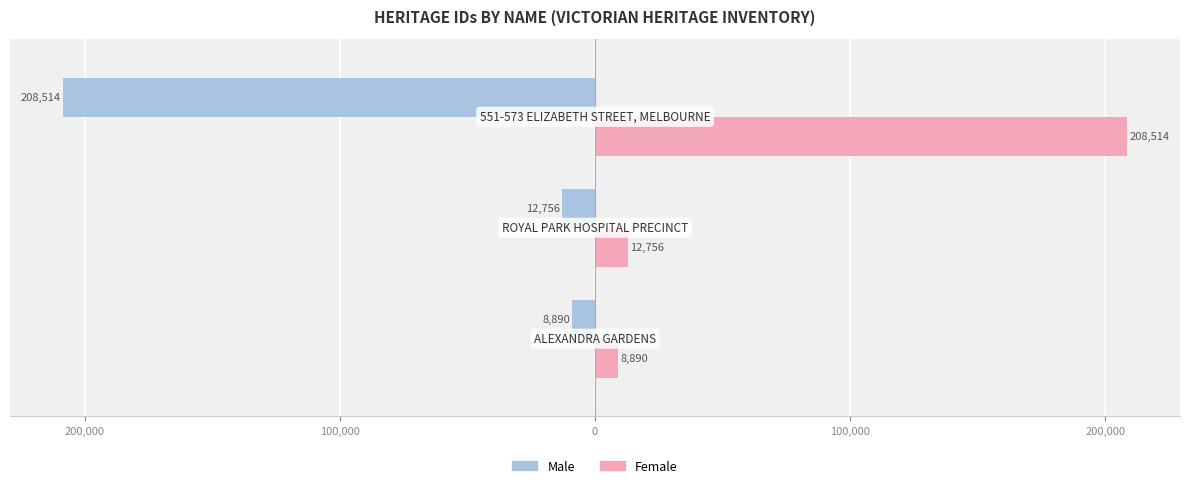

Reading right to left, list all the values displayed in this chart.

Male: -208514	-12756	-8890
Female: 208514	12756	8890